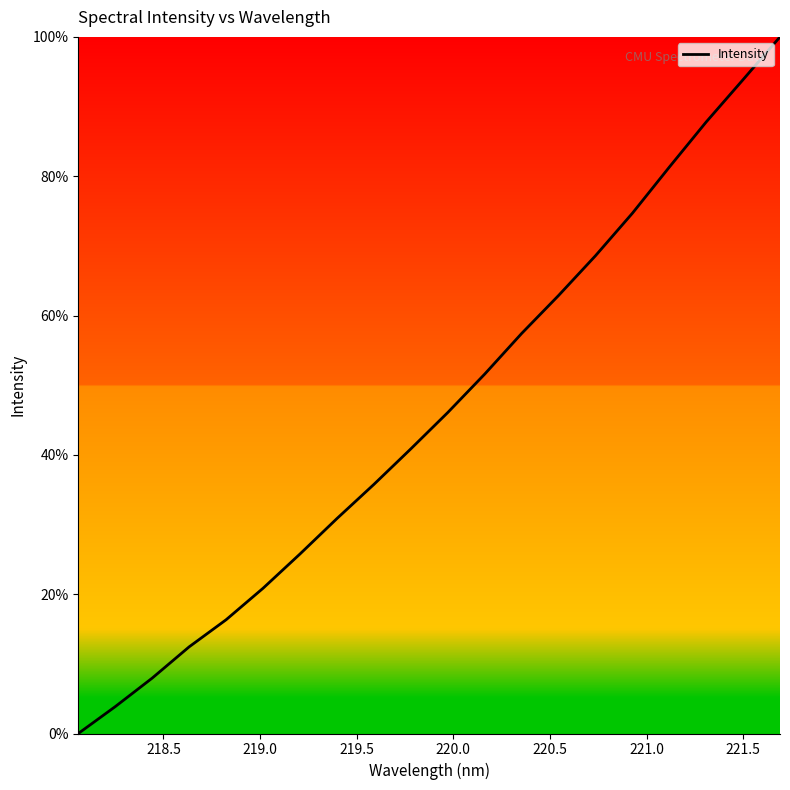

What is the maximum value shown in the chart?

100.0